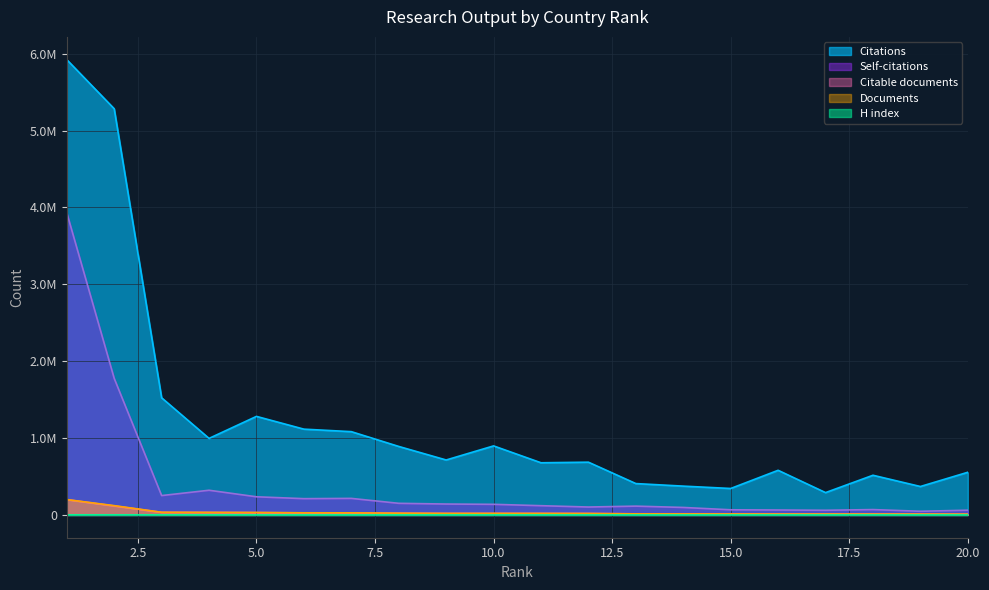

What value does the Citable documents series have at 15, to the nearest 100?

12700